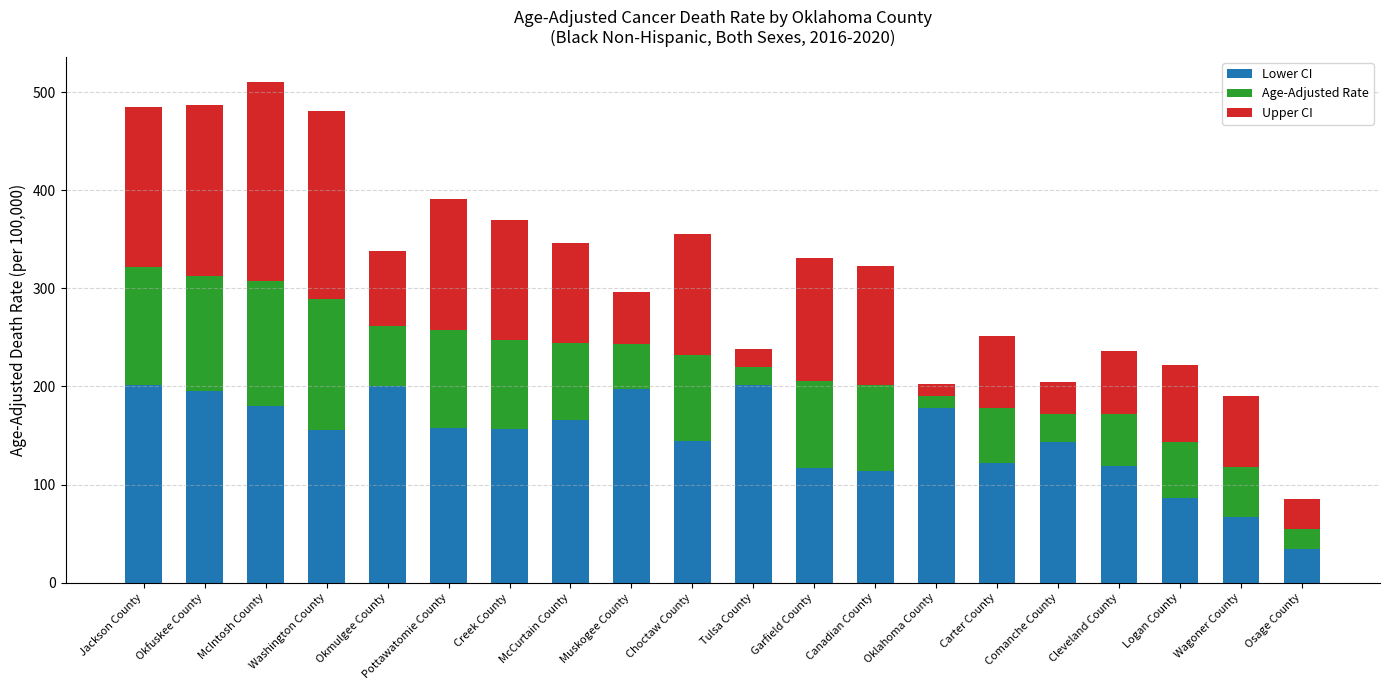

At which label does Lower CI reach its minimum?

Osage County